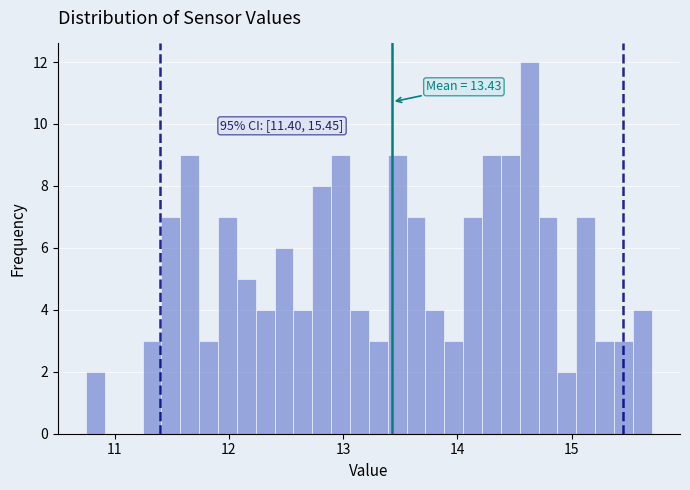

Around what value on the x-axis is the tallest bar? Give the approximate position of its centre, as read against the axis.

14.6